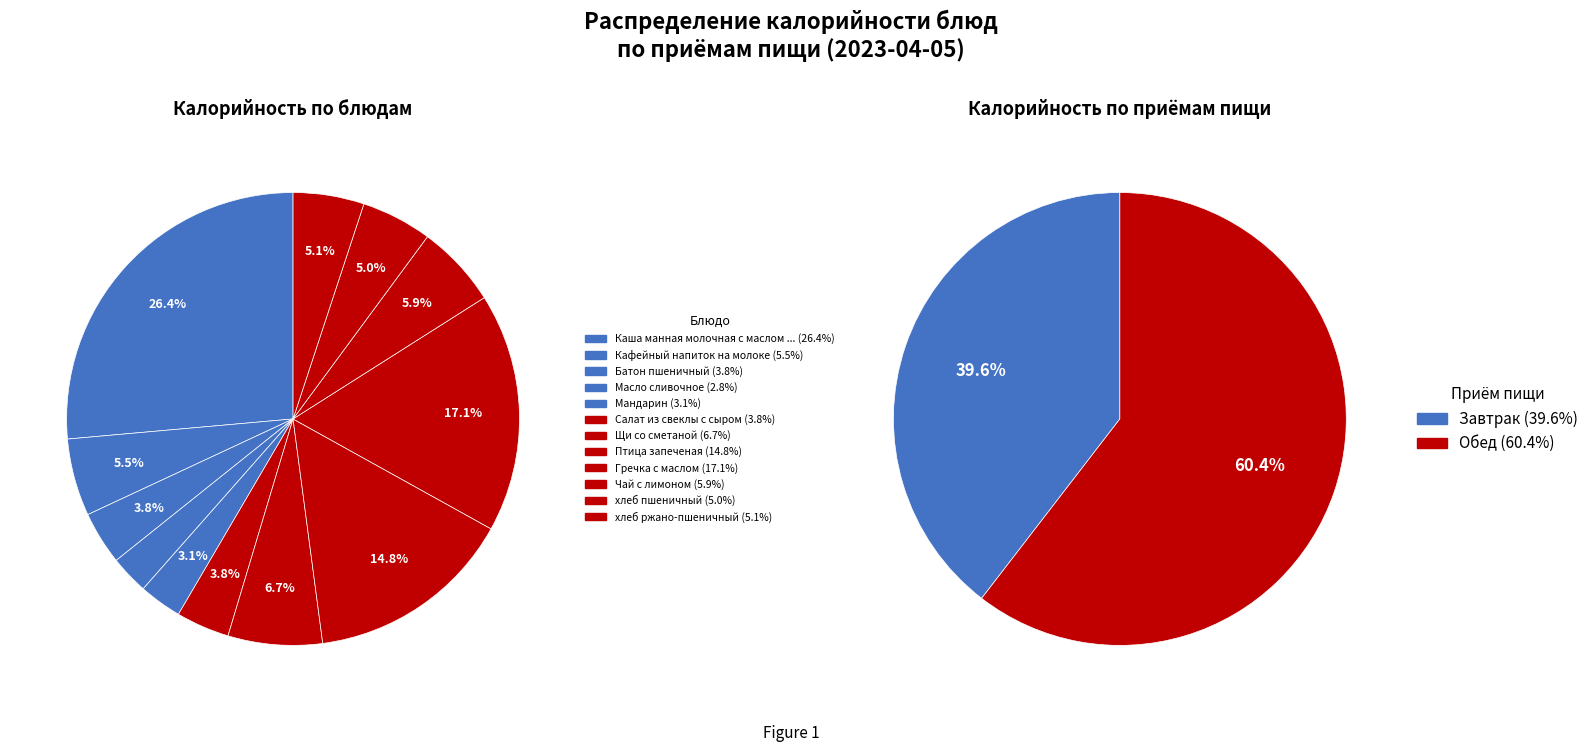

Which slice is the smallest?

Масло сливочное